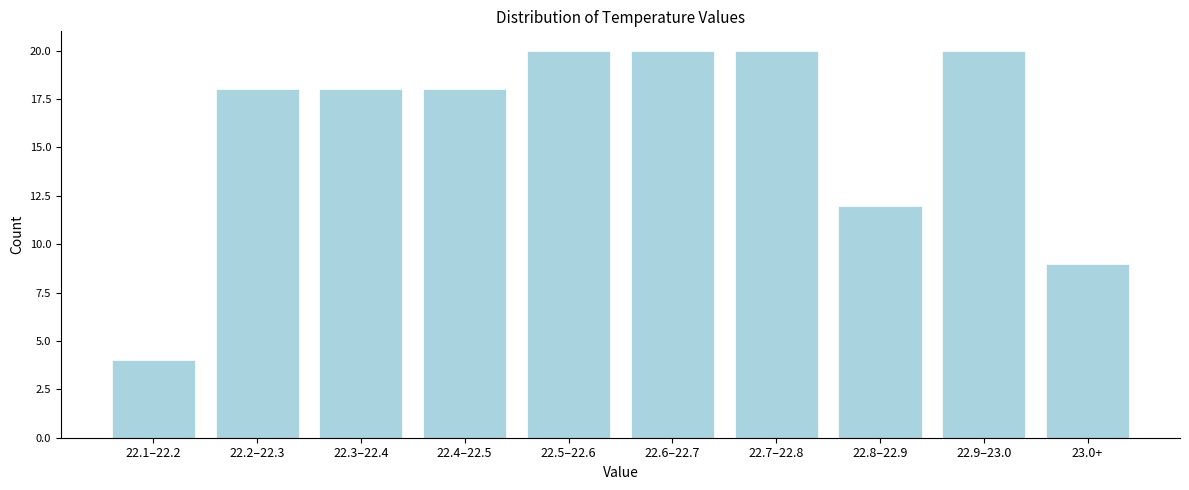

Reading right to left, transcribe all the data shown in this chart.

9	20	12	20	20	20	18	18	18	4